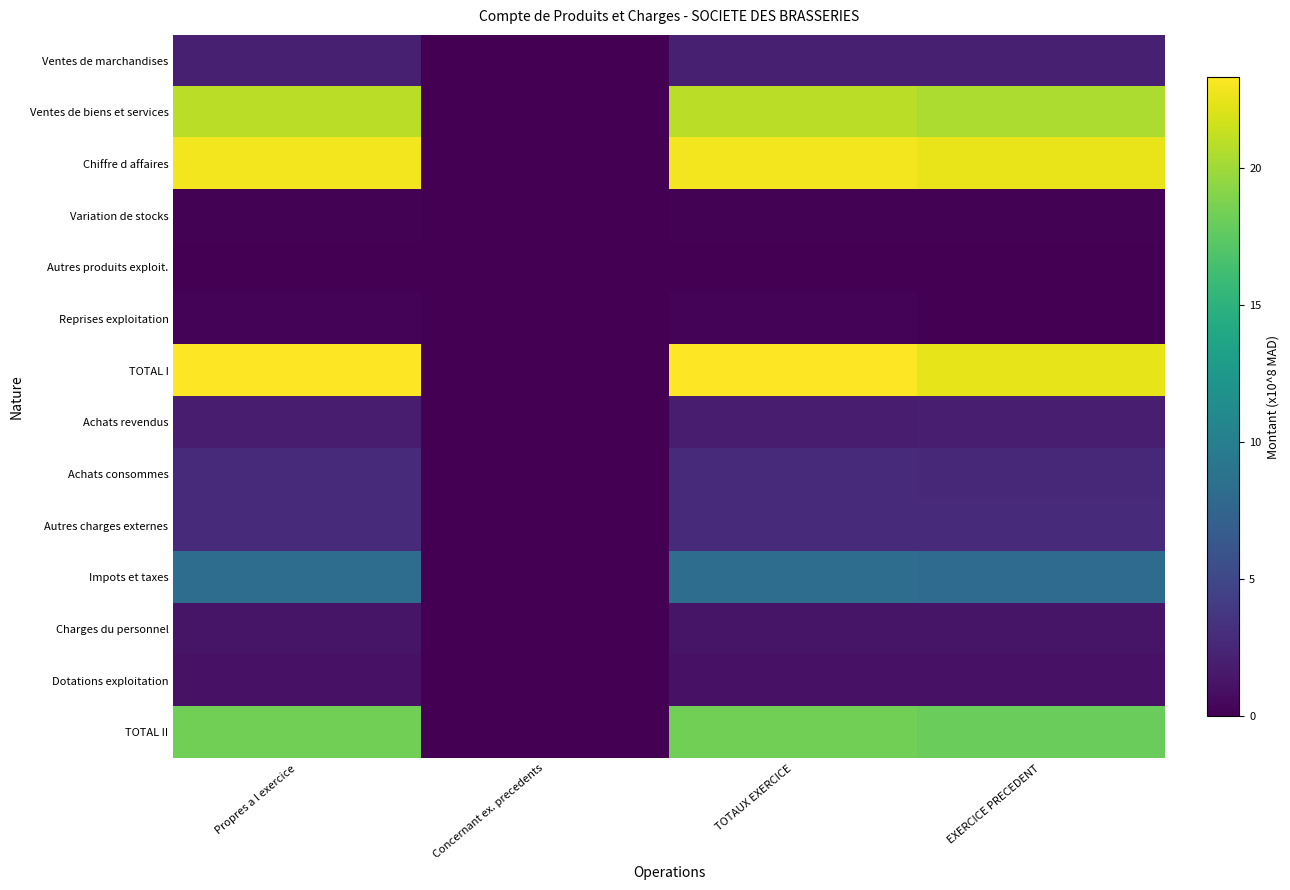

Rank the series by their maximum value, from highest to lowest.

TOTAL I, Chiffre d affaires, Ventes de biens et services, TOTAL II, Impots et taxes, Achats consommes, Autres charges externes, Ventes de marchandises, Achats revendus, Charges du personnel, Dotations exploitation, Reprises exploitation, Variation de stocks, Autres produits exploit.